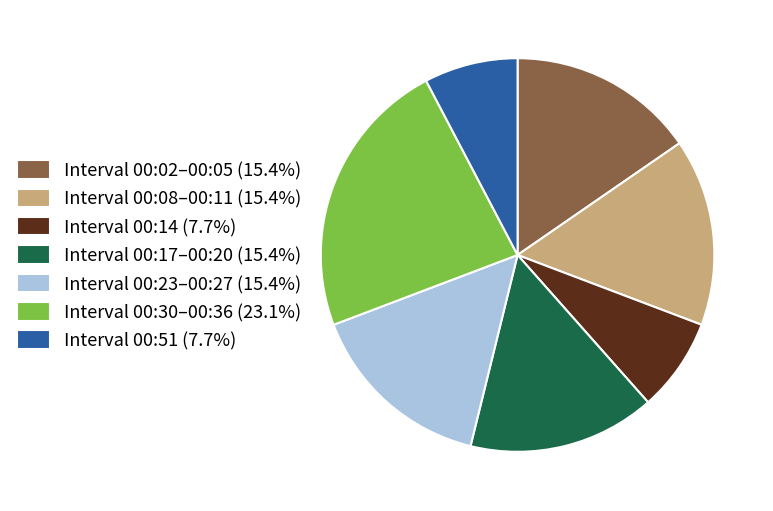

Is there any slice that represents more than half of the pie?

No